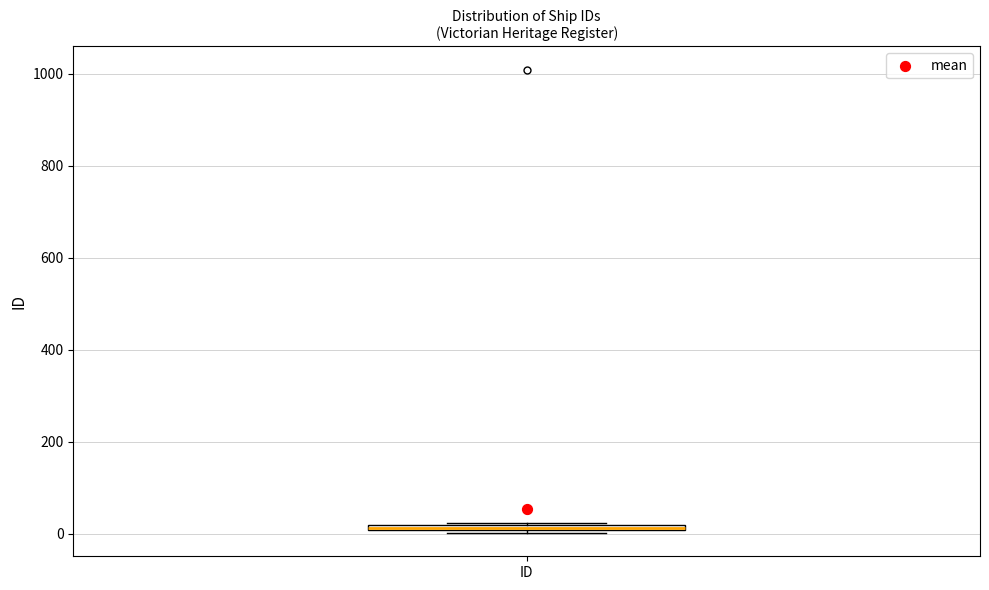

Where is the lower edge of the box for ID on the y-axis? The values are not printed on the chart, so give them approximately, as read against the axis.

0